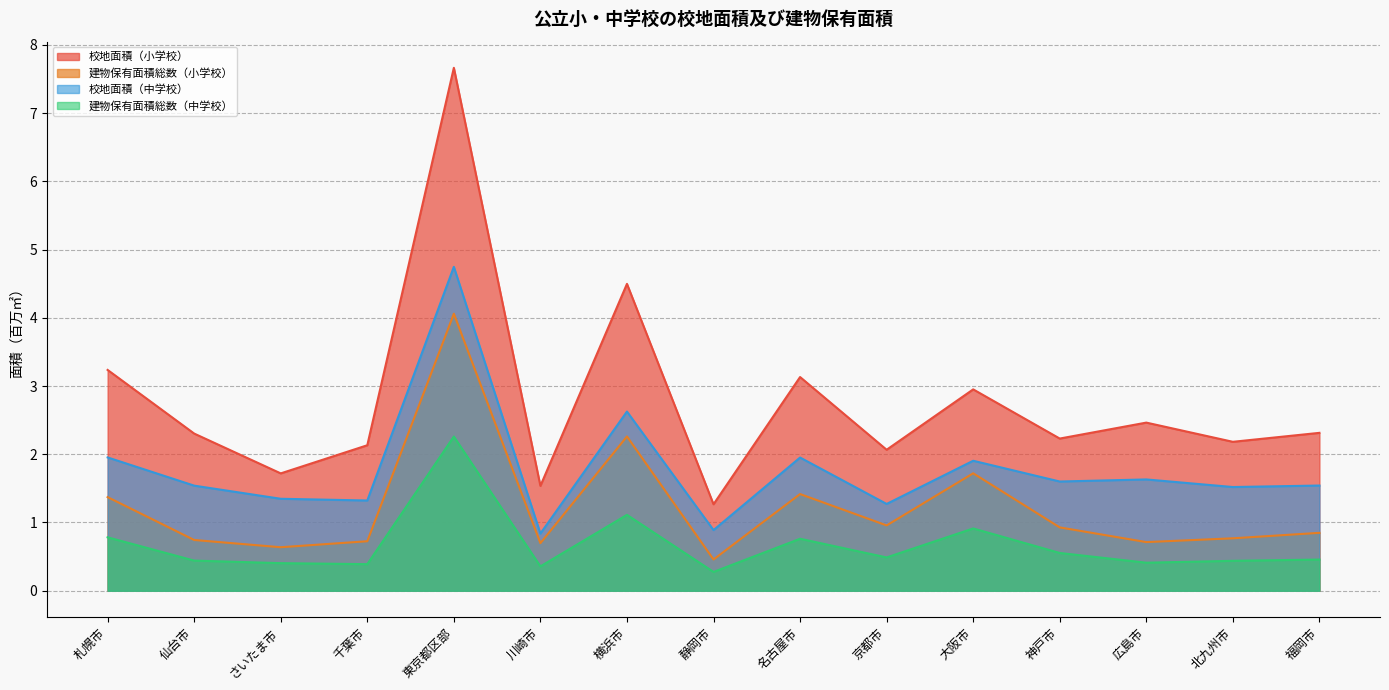

At which category does the chart reach its peak across all series?

東京都区部